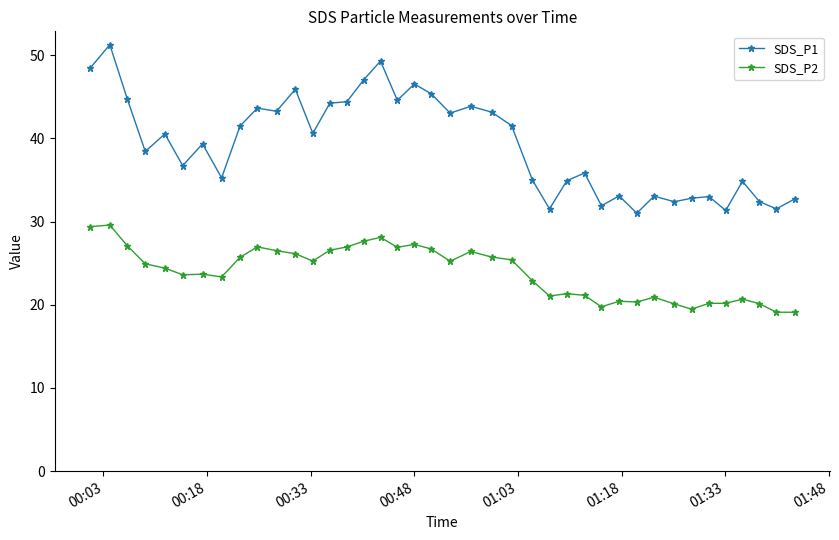

True or false: SDS_P1 and SDS_P2 intersect in this chart.

False